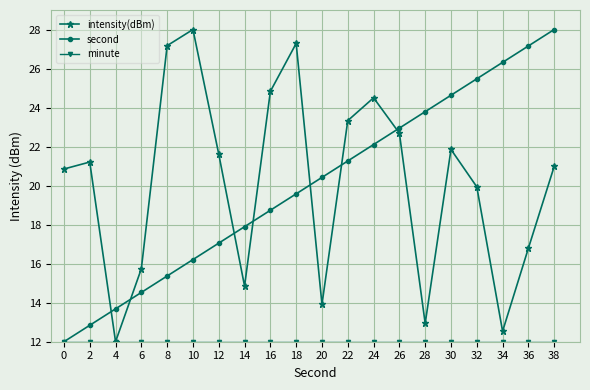

What is the greatest value displayed?

28.0